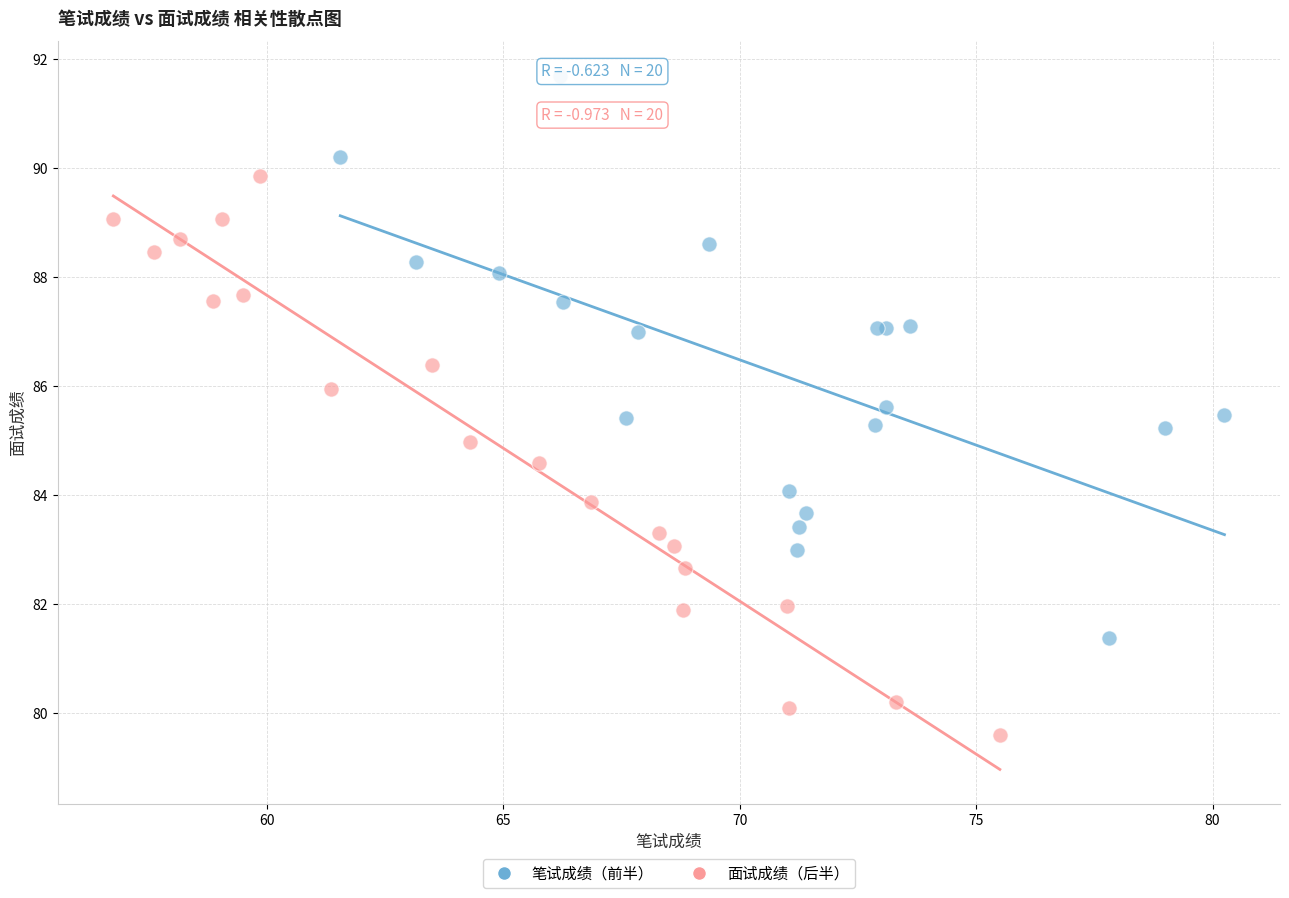

Which series contains the highest Y value?

笔试成绩（前半）